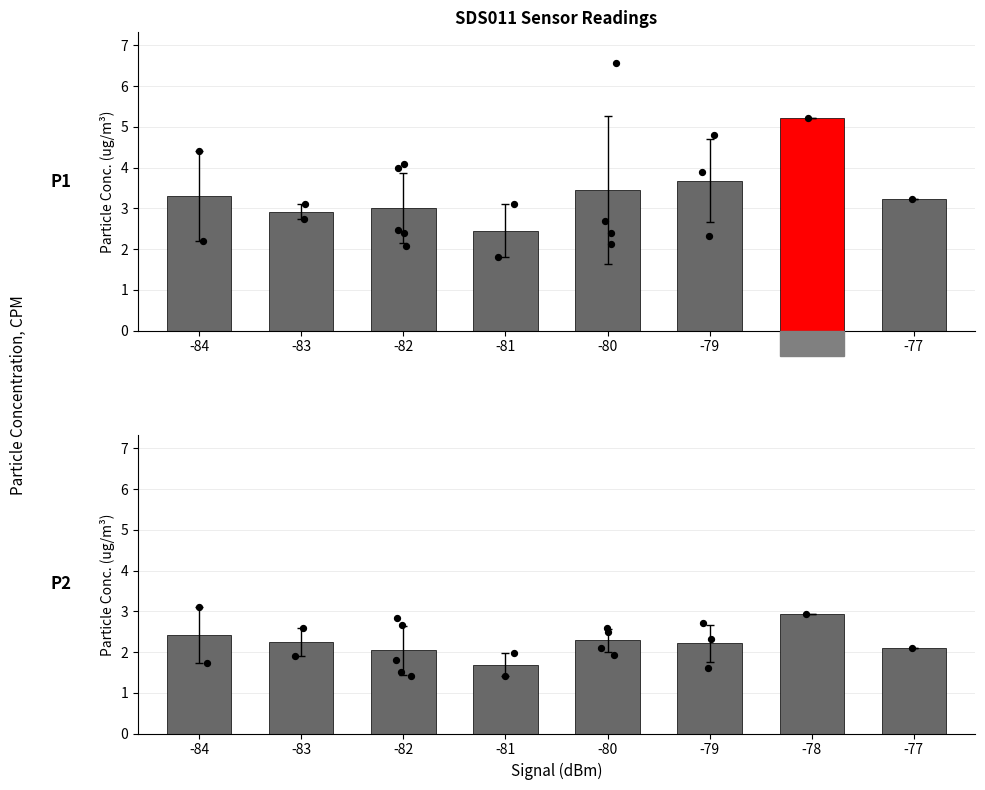

Is the value of SDS_P1 at -79 greater than the value of SDS_P2 at -82?

Yes